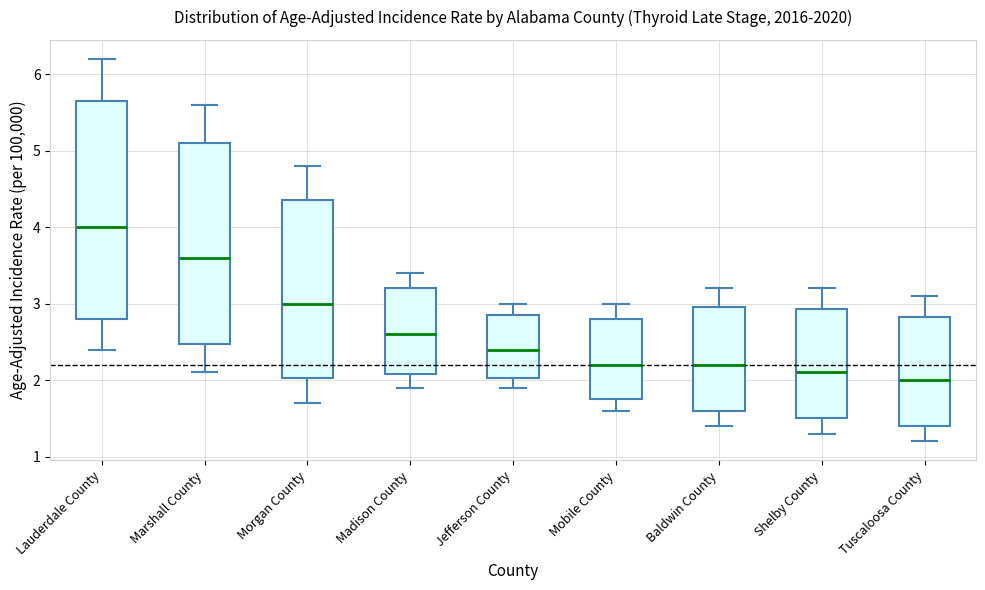

Where is the lower edge of the box for Baldwin County on the y-axis? The values are not printed on the chart, so give them approximately, as read against the axis.

1.6